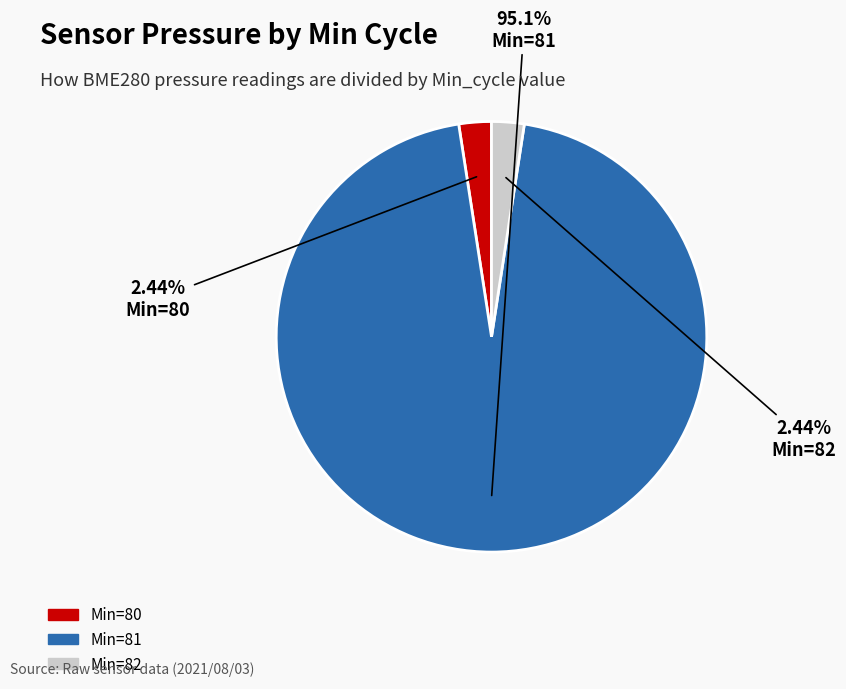

Does any single category account for the majority?

Yes